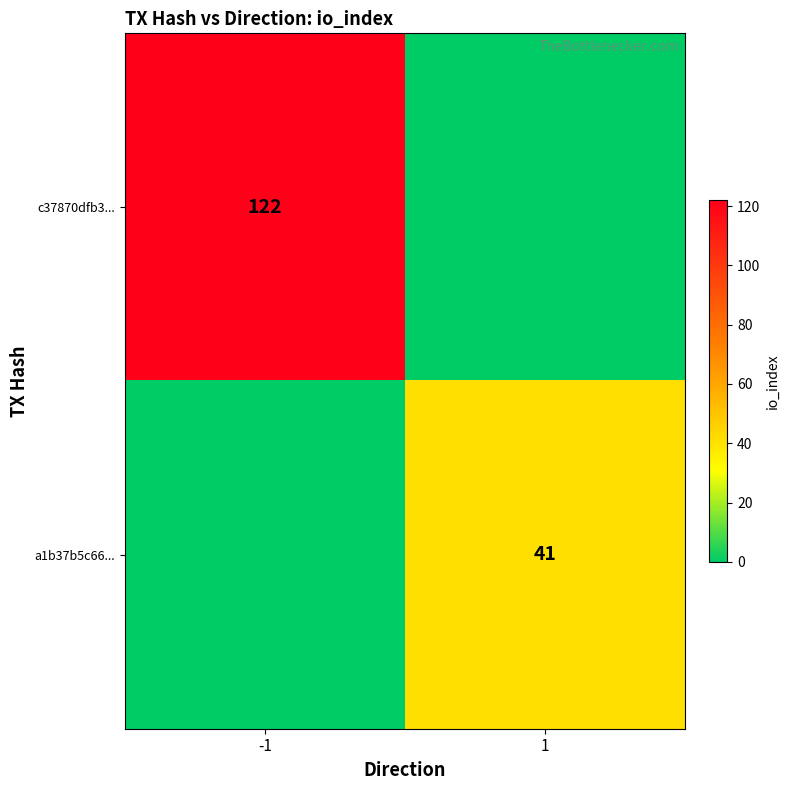

What is the total value across all series at 1?

41